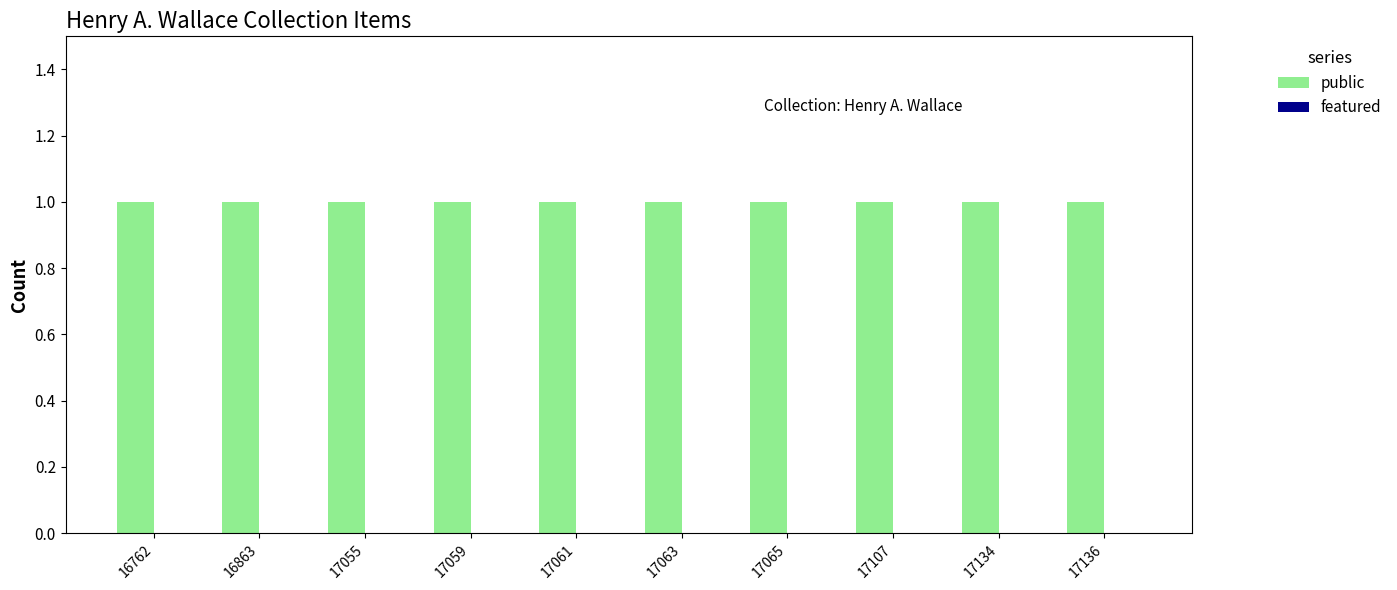

Rank the series by their average value, from lowest to highest.

featured, public